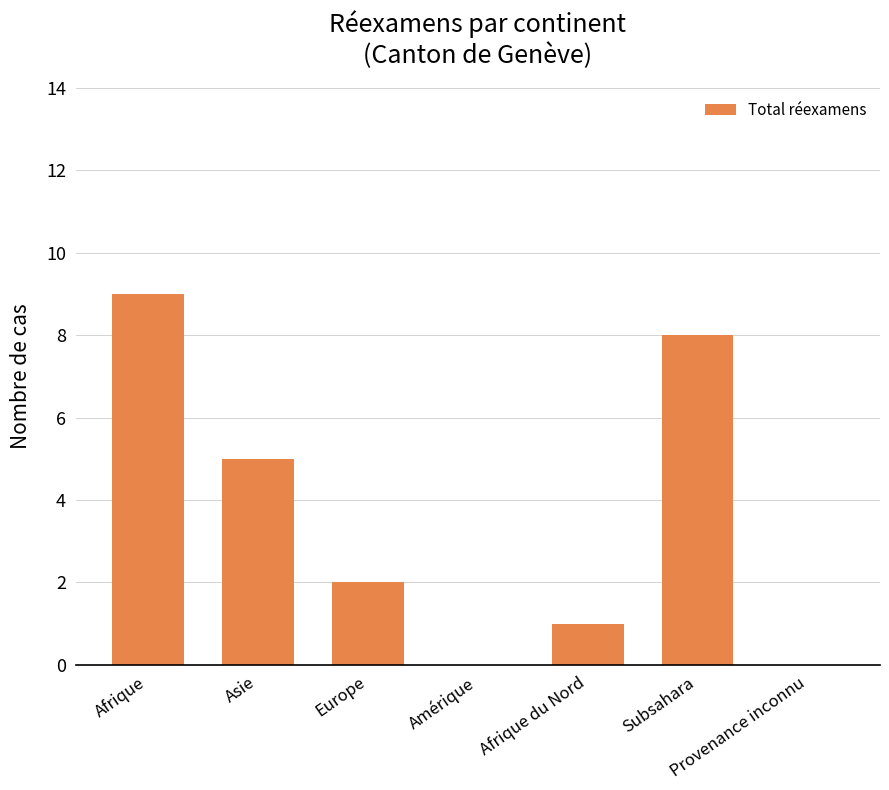

The value at Provenance inconnu is 0. True or false?

True